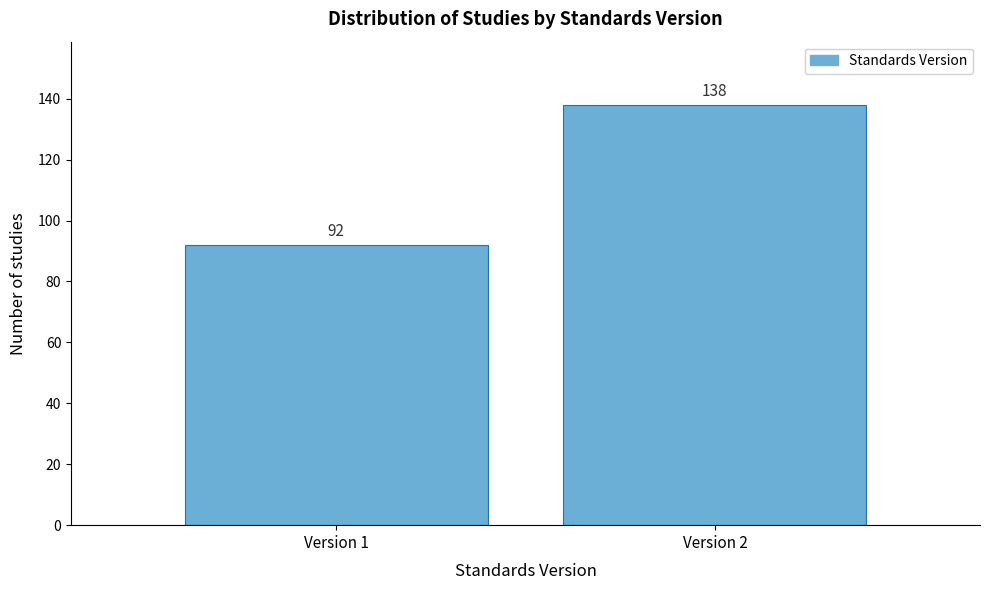

Reading left to right, extract all data points from this chart.

92	138